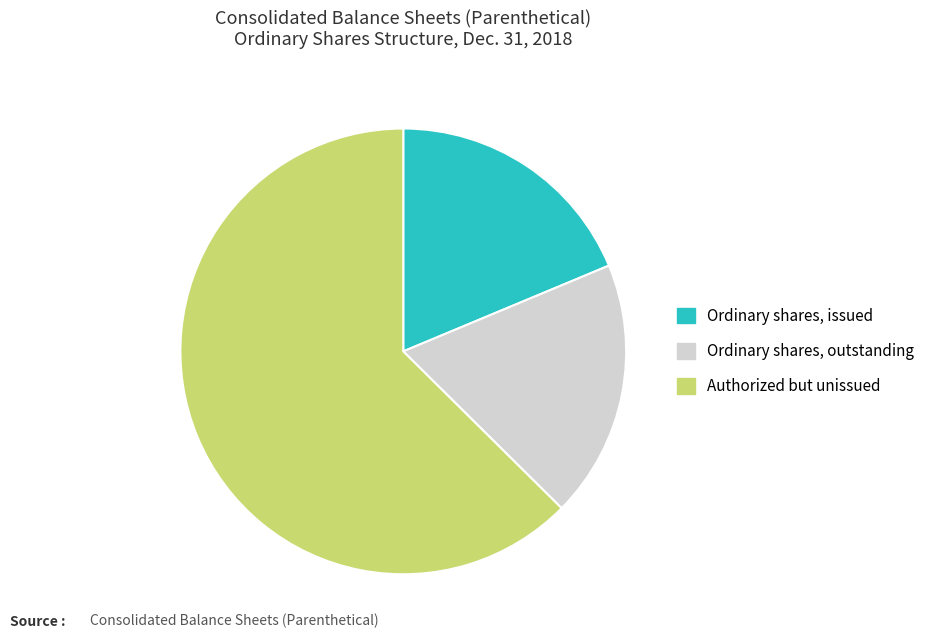

Approximately how many times larger is the value at Ordinary shares, outstanding compared to Authorized but unissued?

0.3